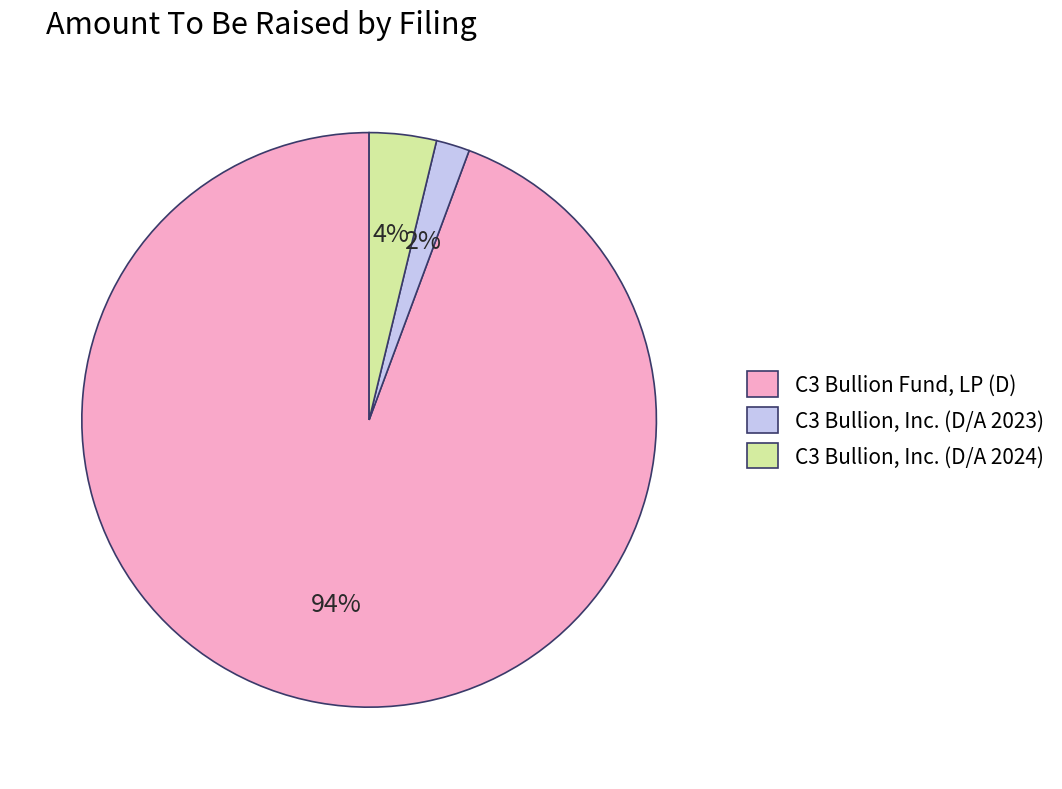

What is the ratio of the value at C3 Bullion, Inc. (D/A 2024) to the value at C3 Bullion, Inc. (D/A 2023)?

2.0